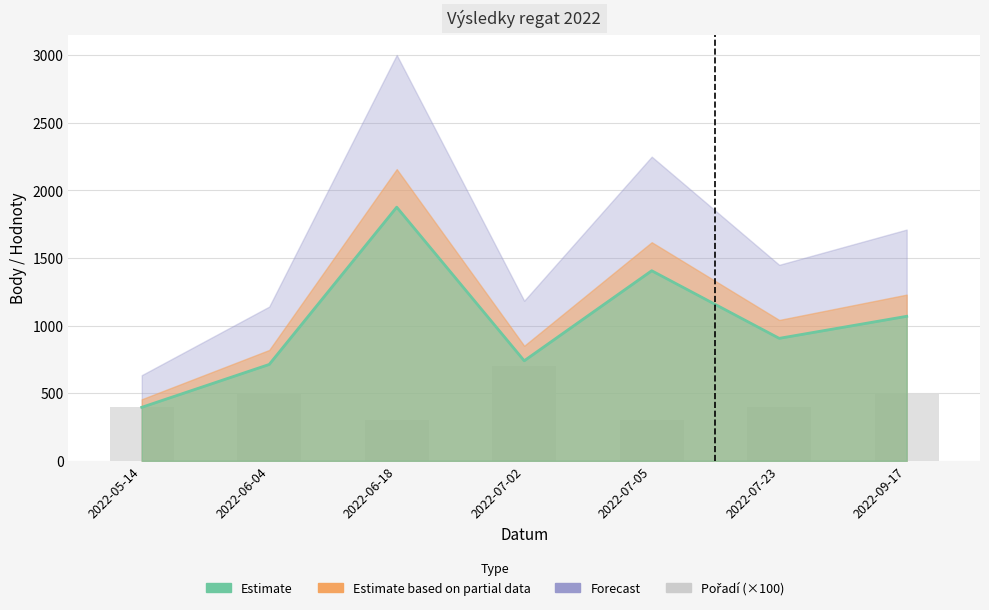

Reading right to left, extract all data points from this chart.

500	400	300	700	300	500	400